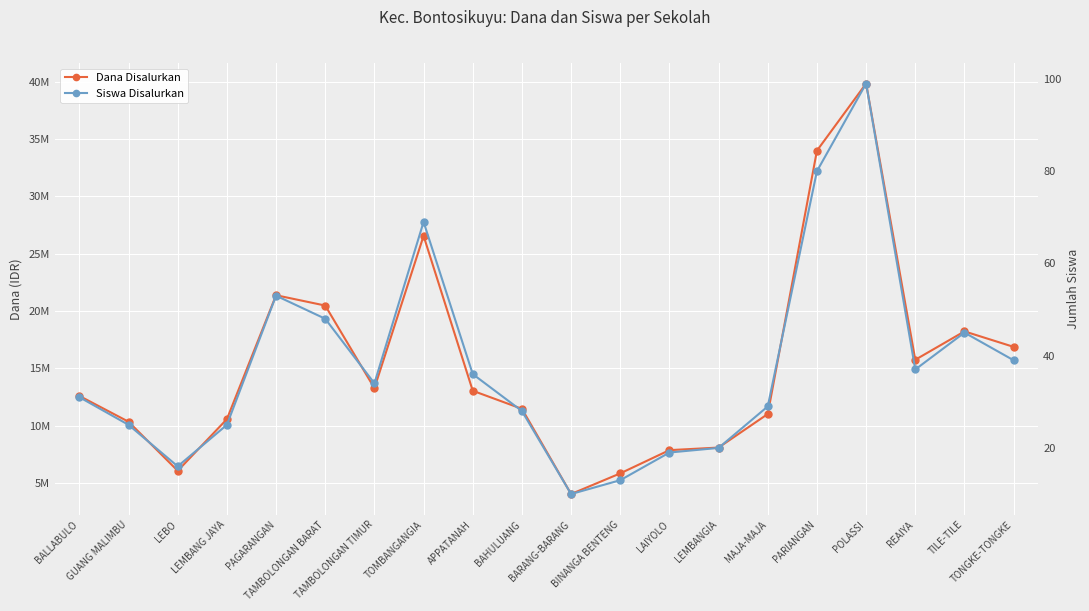

What is the label of the 17th point from the left?

POLASSI